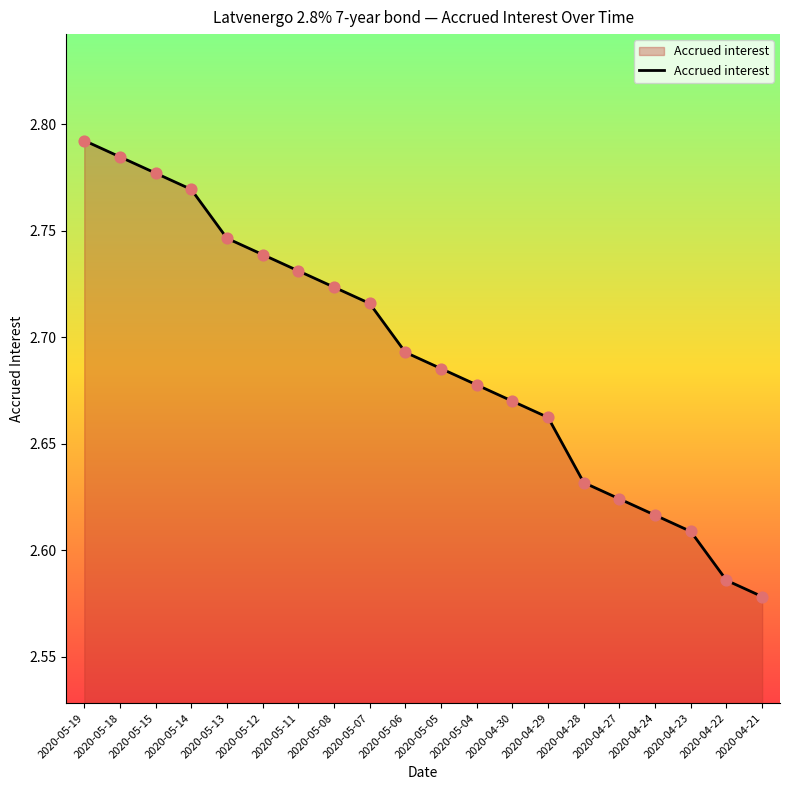

Approximately how many times larger is the value at 2020-05-12 compared to 2020-04-28?

1.0